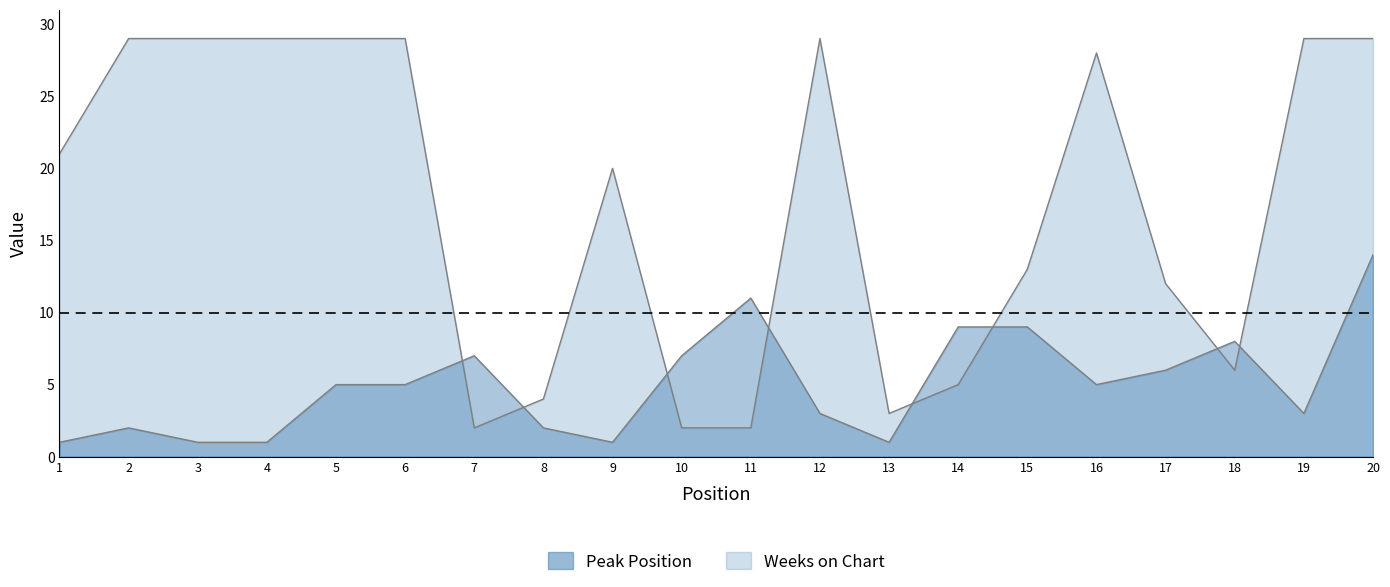

True or false: Weeks on Chart has more than 0 points higher than both neighbors.

True